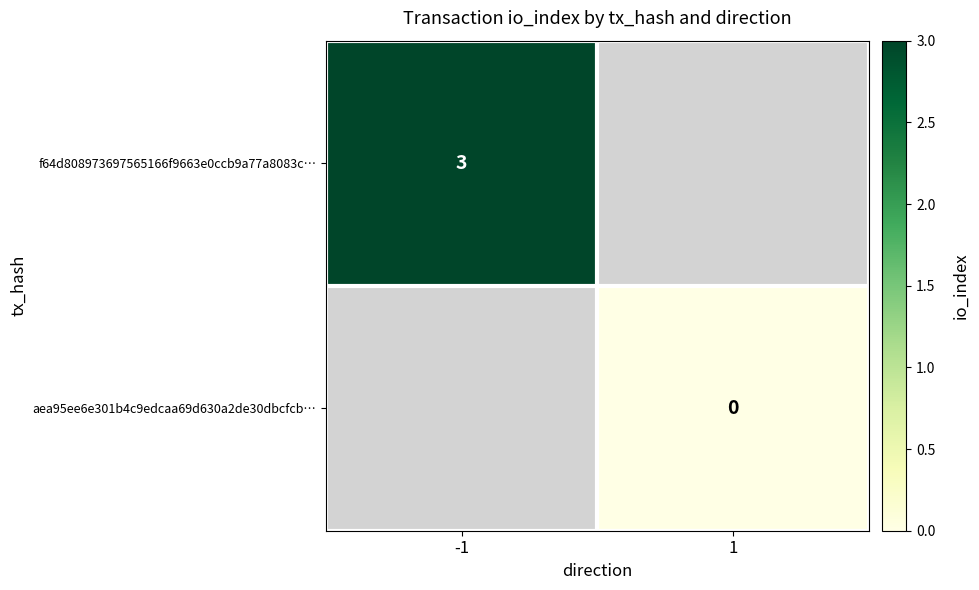

True or false: f64d808973697565166f9663e0ccb9a77a8083c… has a value of 5 at -1.

False